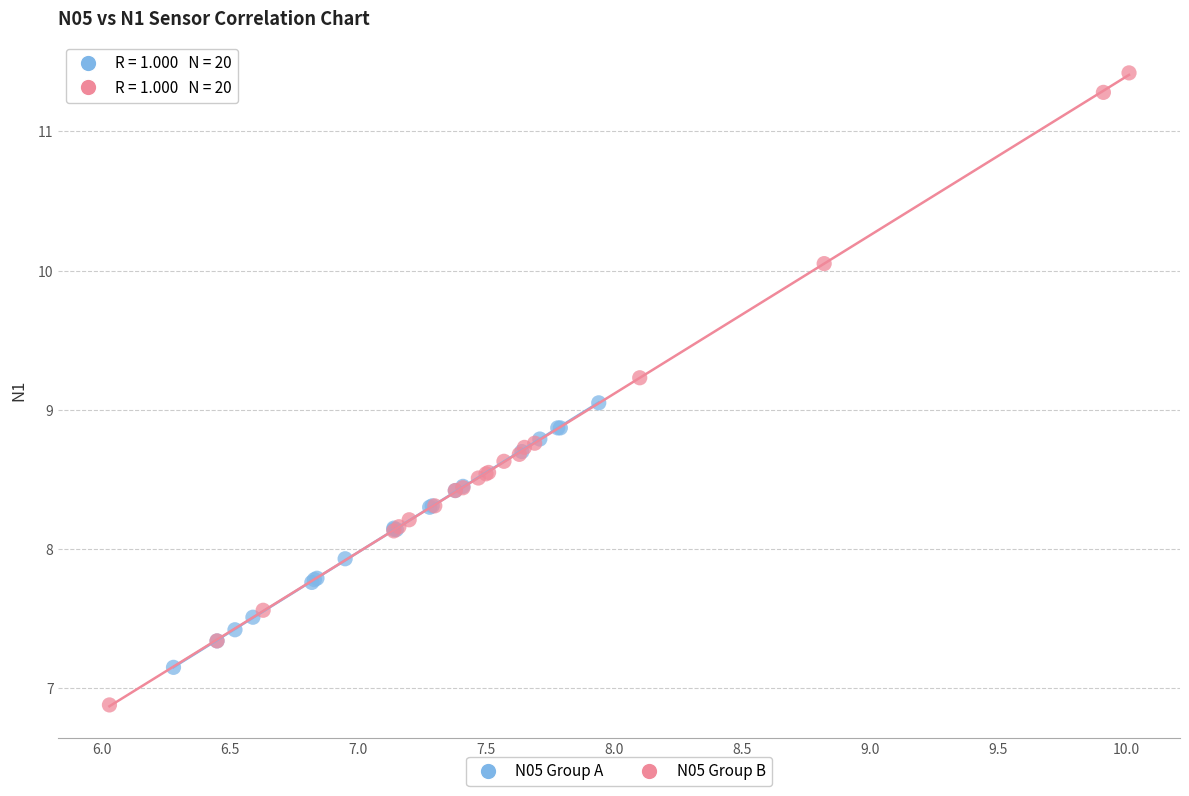

Which series contains the highest Y value?

N05 Group B